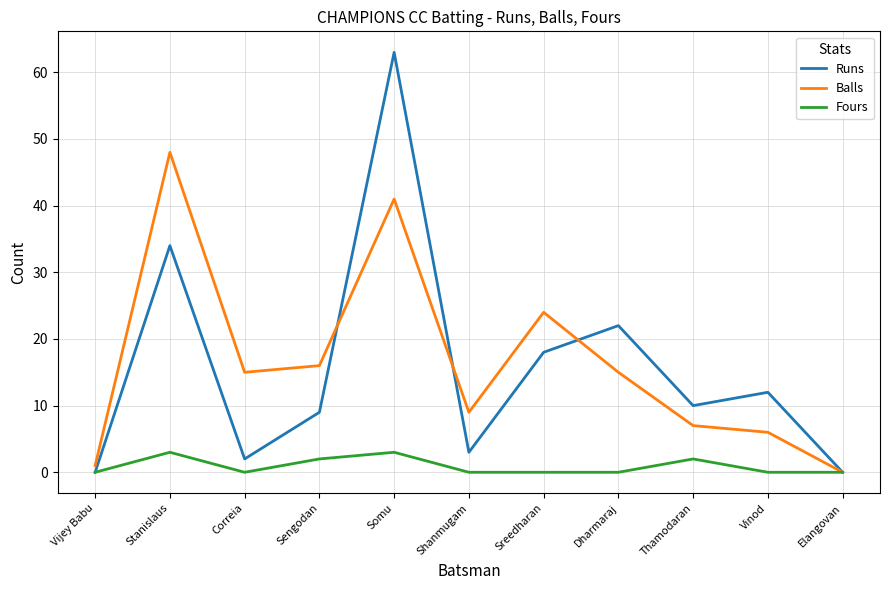

What are all the series names shown in the legend?

Runs, Balls, Fours